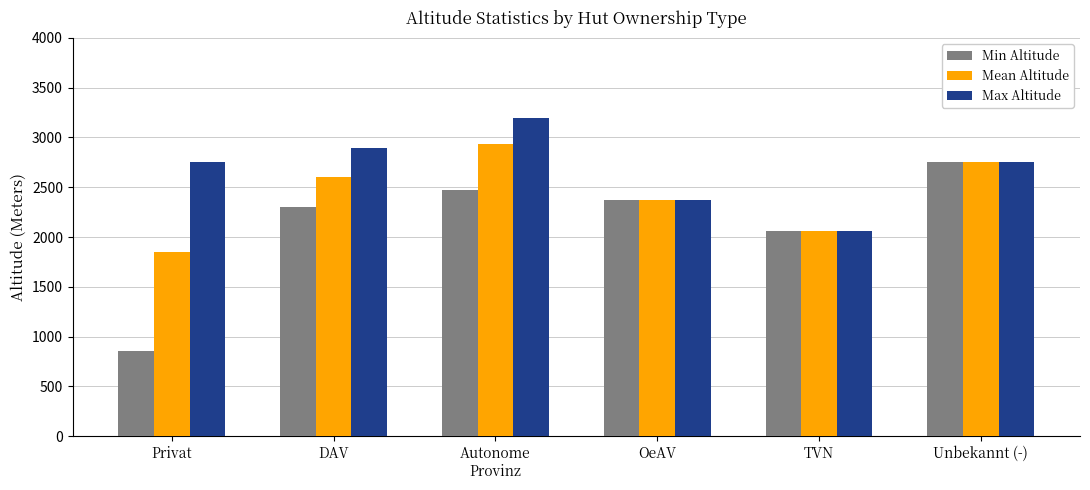

Which series has the largest total across all categories?

Max Altitude